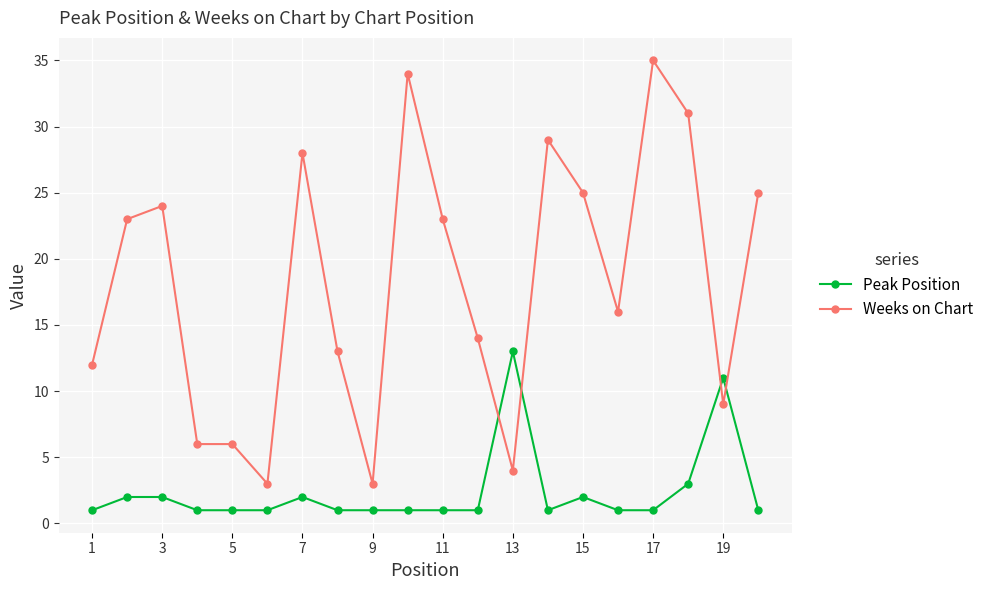

Which series has the largest total across all categories?

Weeks on Chart